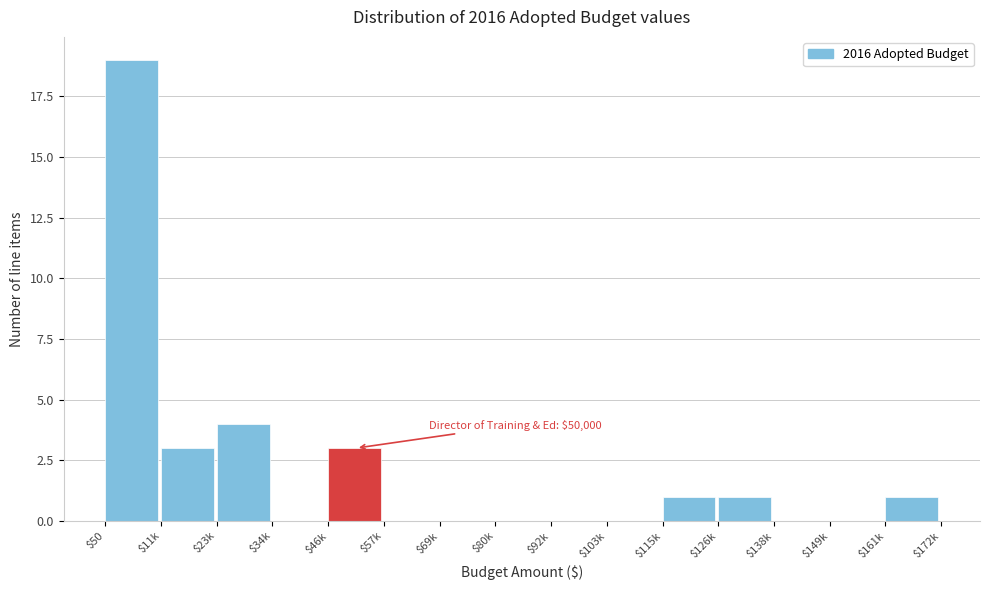

At which category does the chart reach its peak across all series?

$50